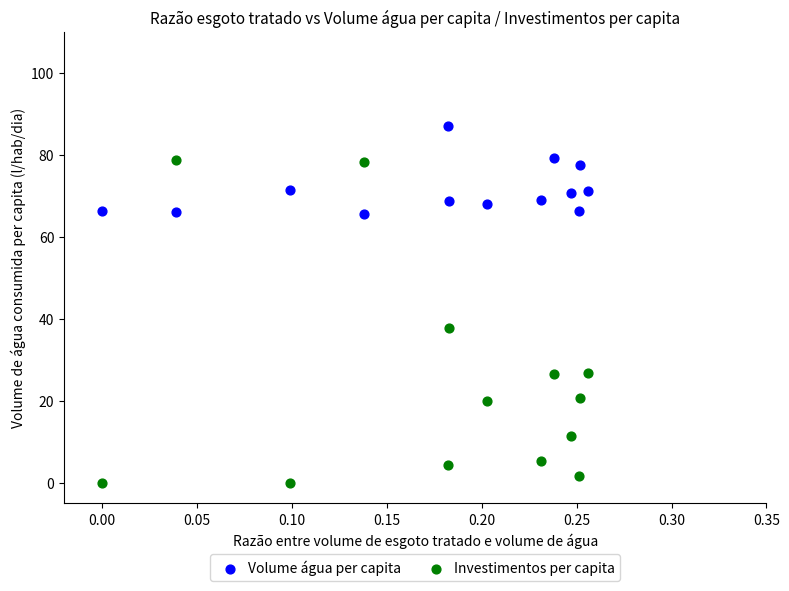

What is the X range (max minus min) for the scatter plot?

0.3